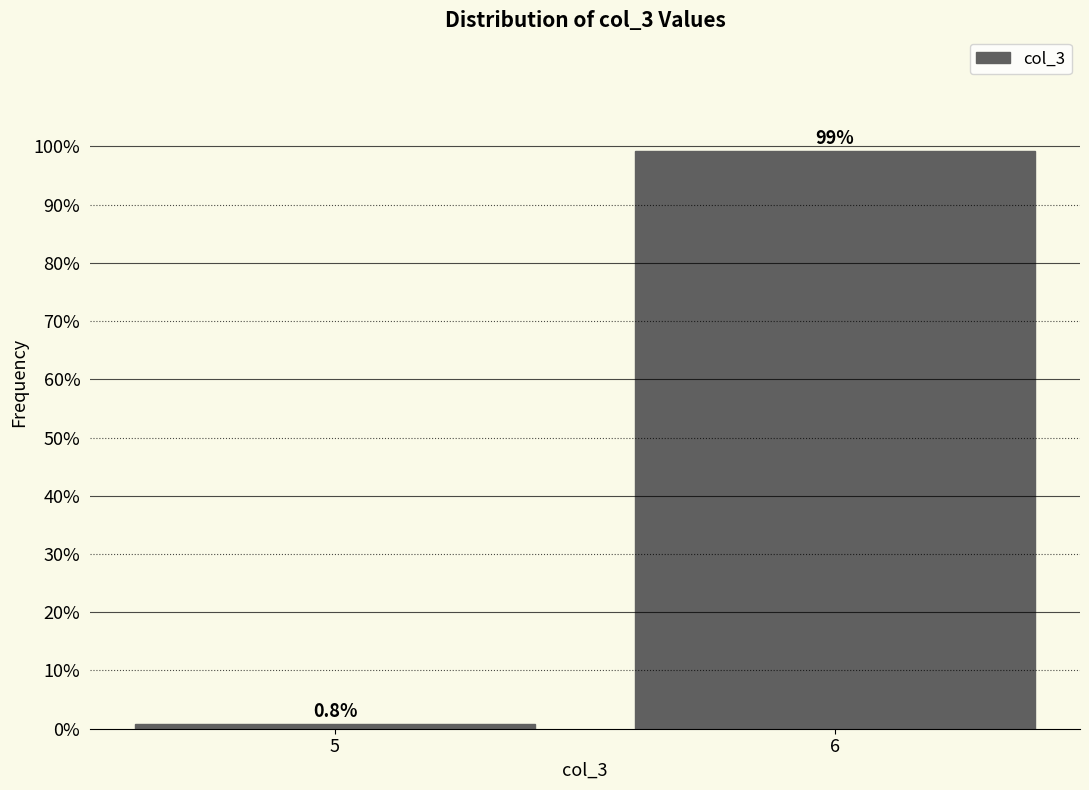

Reading left to right, what are all the values shown in this chart?

0.8	99.2